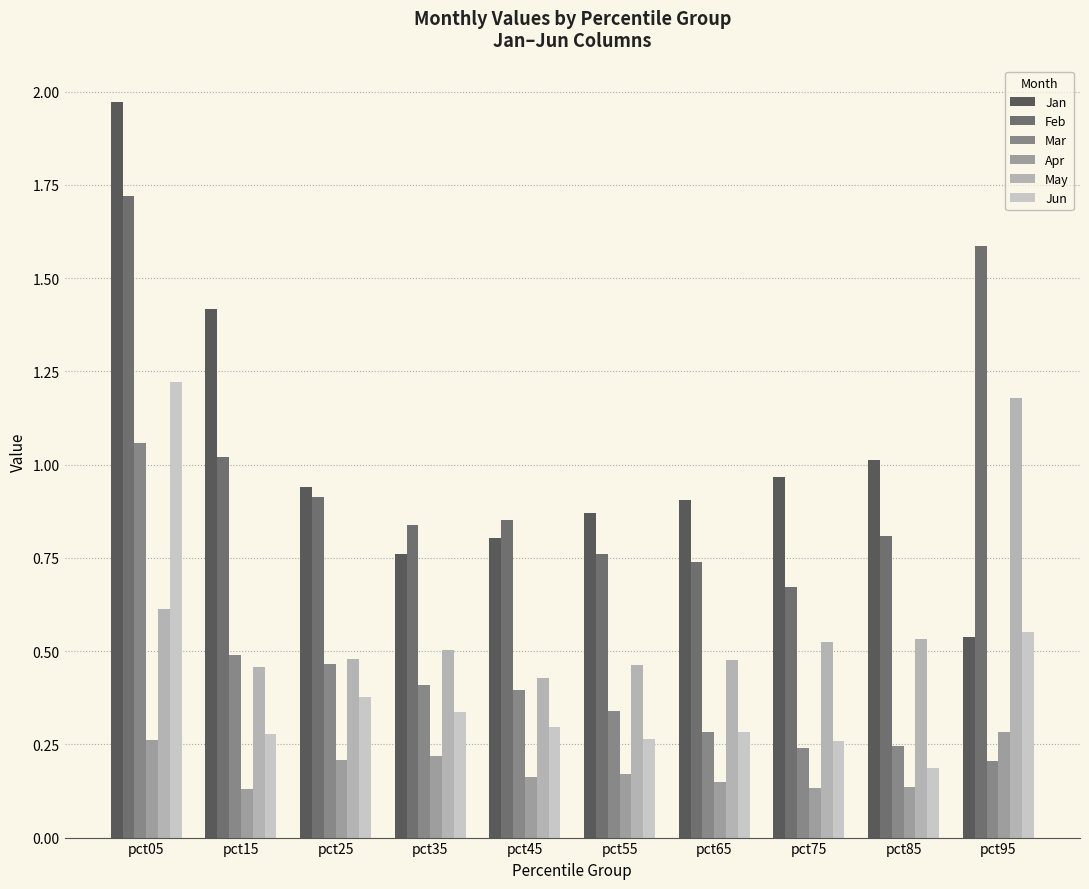

How many groups of bars are there?

10